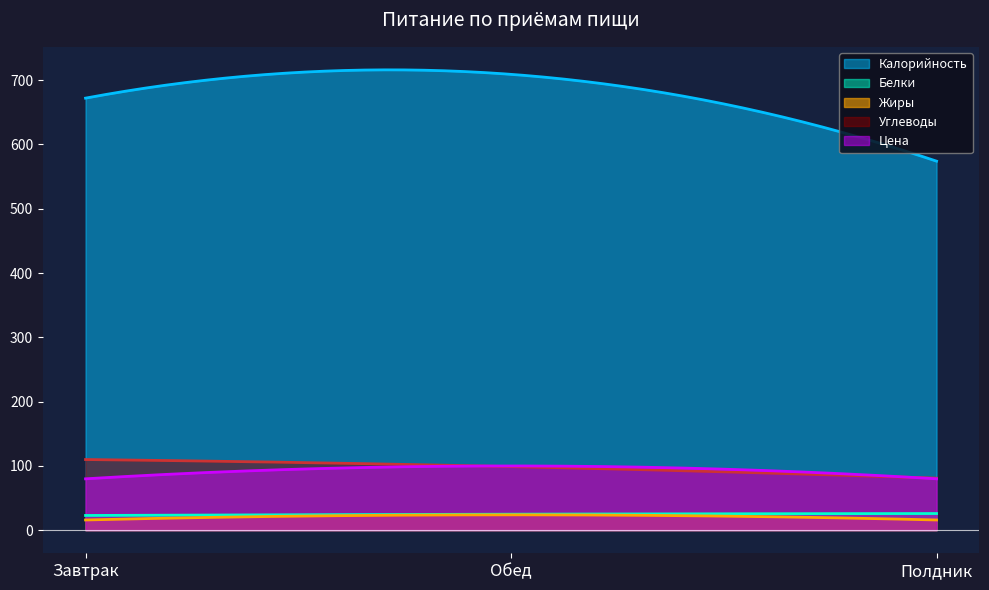

Reading left to right, what are all the values shown in this chart?

Калорийность: 672	709	574
Белки: 23	25	26
Жиры: 16	24	16
Углеводы: 110	99	81
Цена: 80	100	80